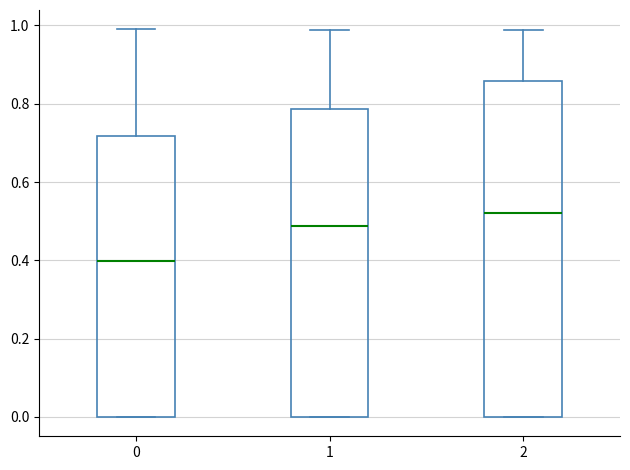

Reading left to right, transcribe this box plot: for each box, give where its median line is, the range the box spans, and where its two whiskers end, as read against the y-axis. The values are not printed on the chart, so give them approximately, as read against the axis.

0: median 0.40, box 0.00 to 0.72, whiskers 0.00 to 0.98
1: median 0.48, box 0.00 to 0.78, whiskers 0.00 to 0.98
2: median 0.52, box 0.00 to 0.86, whiskers 0.00 to 0.98